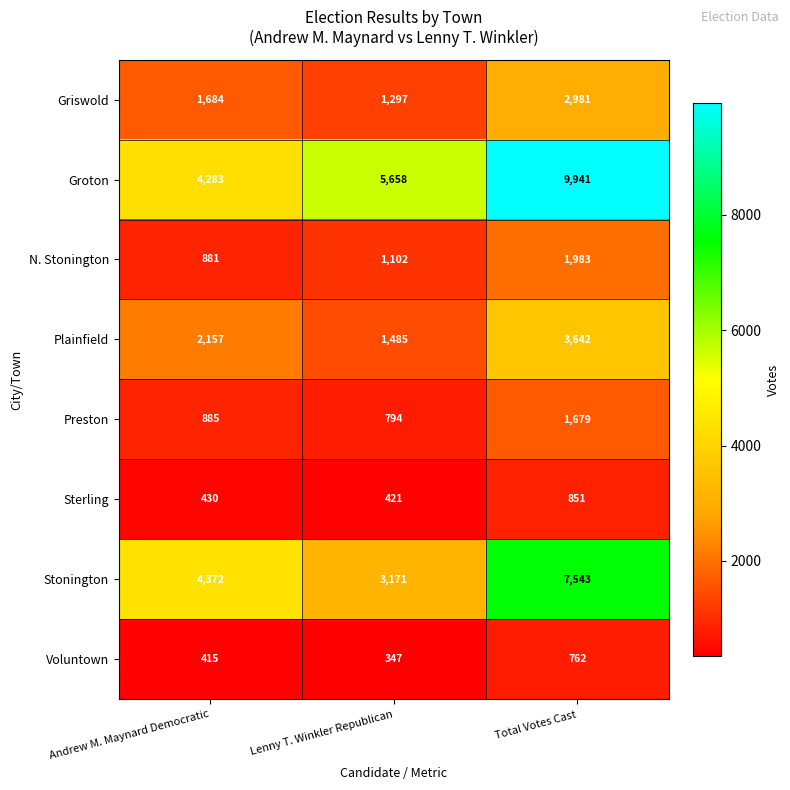

Which series has the largest total across all categories?

Groton